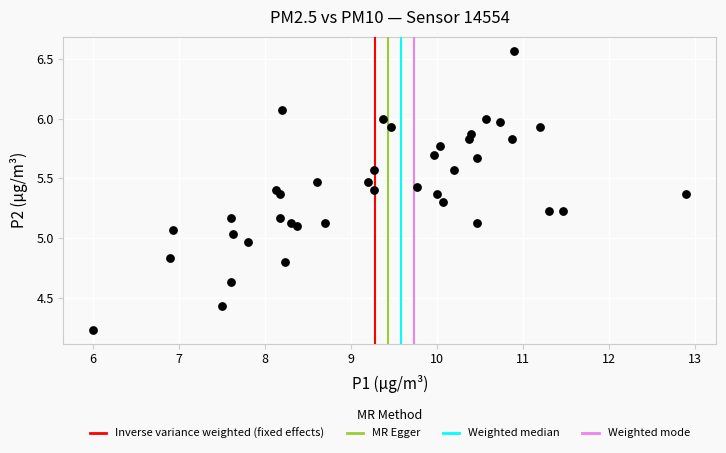

What is the range of X values (max minus min)?

6.9